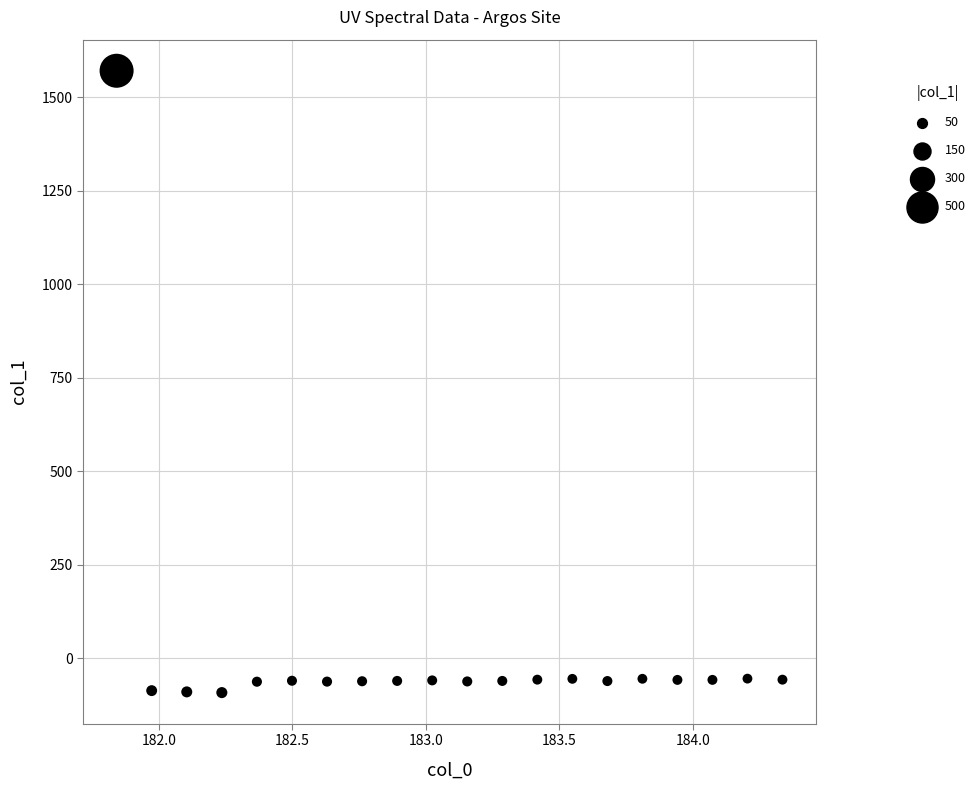

What is the range of Y values (max minus min)?

1662.7